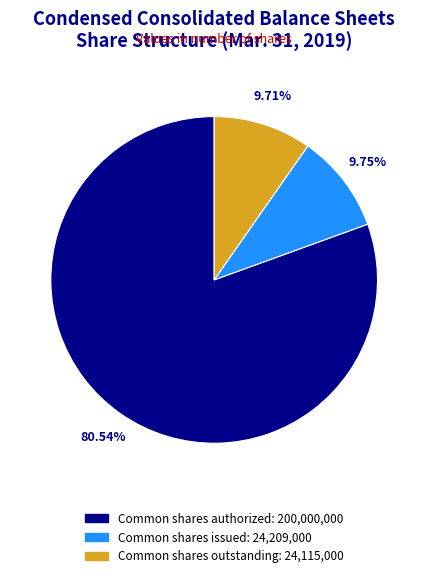

Is there a majority slice in this chart?

Yes